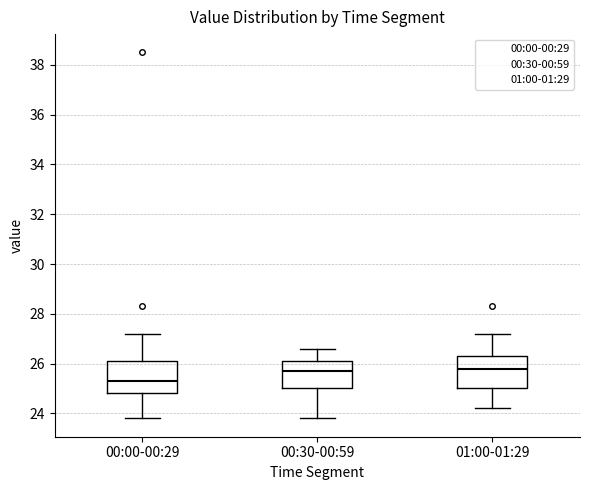

Reading left to right, read every box against the y-axis: the position of its median line, the range the box covers, and the ends of its whiskers. The values are not printed on the chart, so give them approximately, as read against the axis.

00:00-00:29: median 25.4, box 24.8 to 26.2, whiskers 23.8 to 27.2
00:30-00:59: median 25.8, box 25.0 to 26.2, whiskers 23.8 to 26.6
01:00-01:29: median 25.8, box 25.0 to 26.4, whiskers 24.2 to 27.2